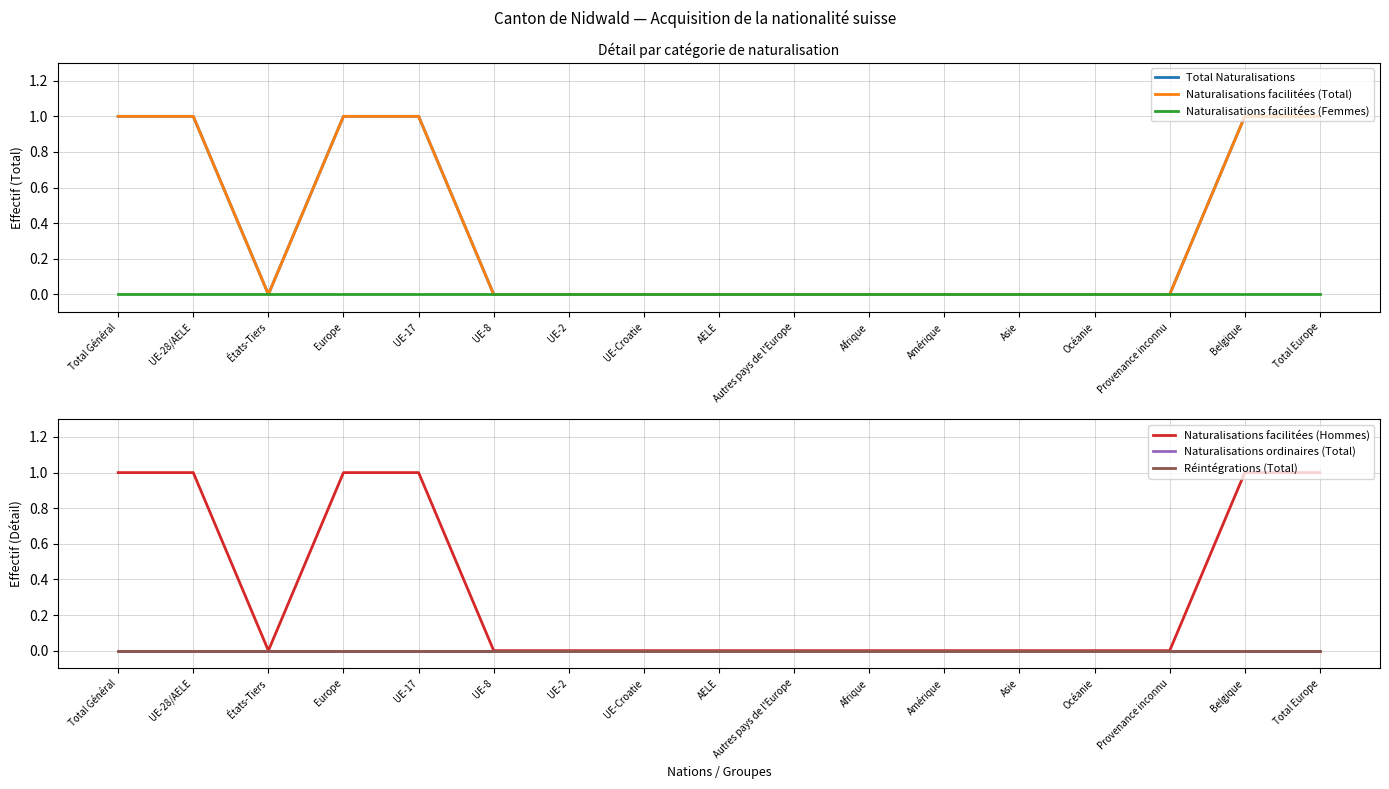

Does the chart display data point markers on the line(s)?

No